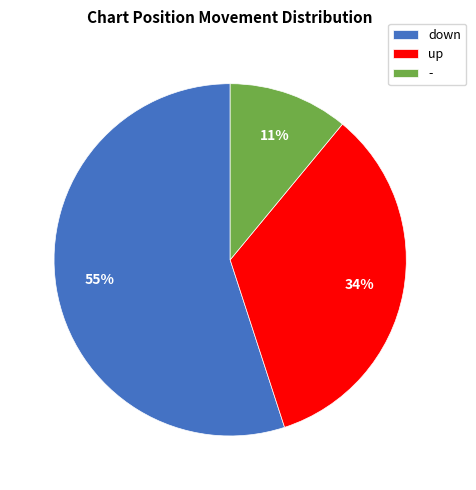

To the nearest percent, what is the difference between the - and down slice percentages?

44%